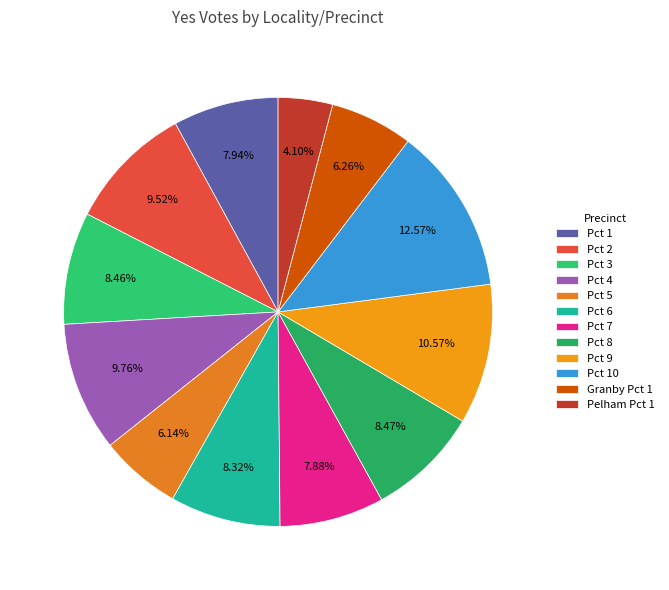

Is there any slice that represents more than half of the pie?

No